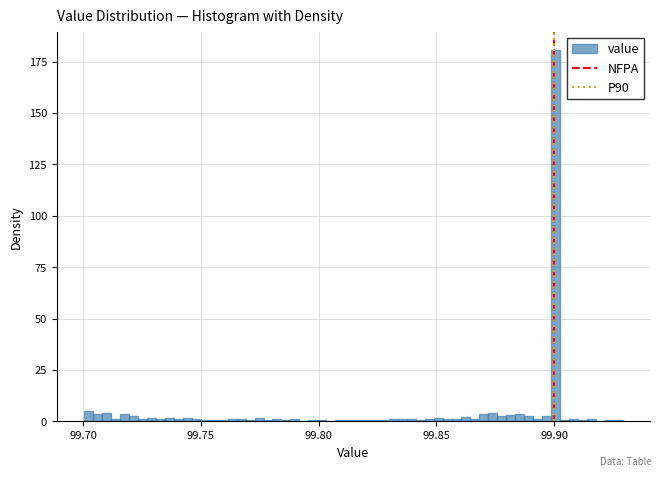

Around what value on the x-axis is the tallest bar? Give the approximate position of its centre, as read against the axis.

99.900